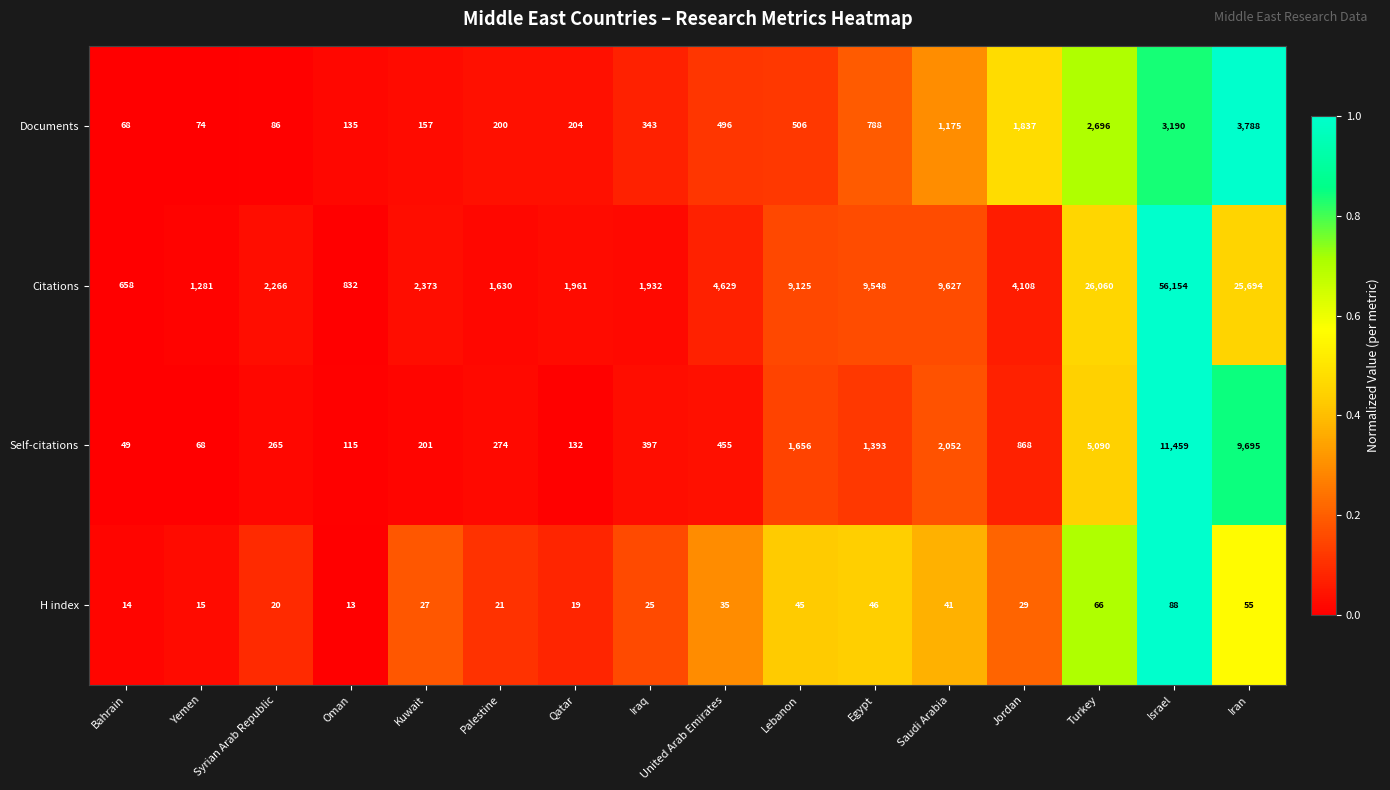

What is the total value across all series at Israel?

70891